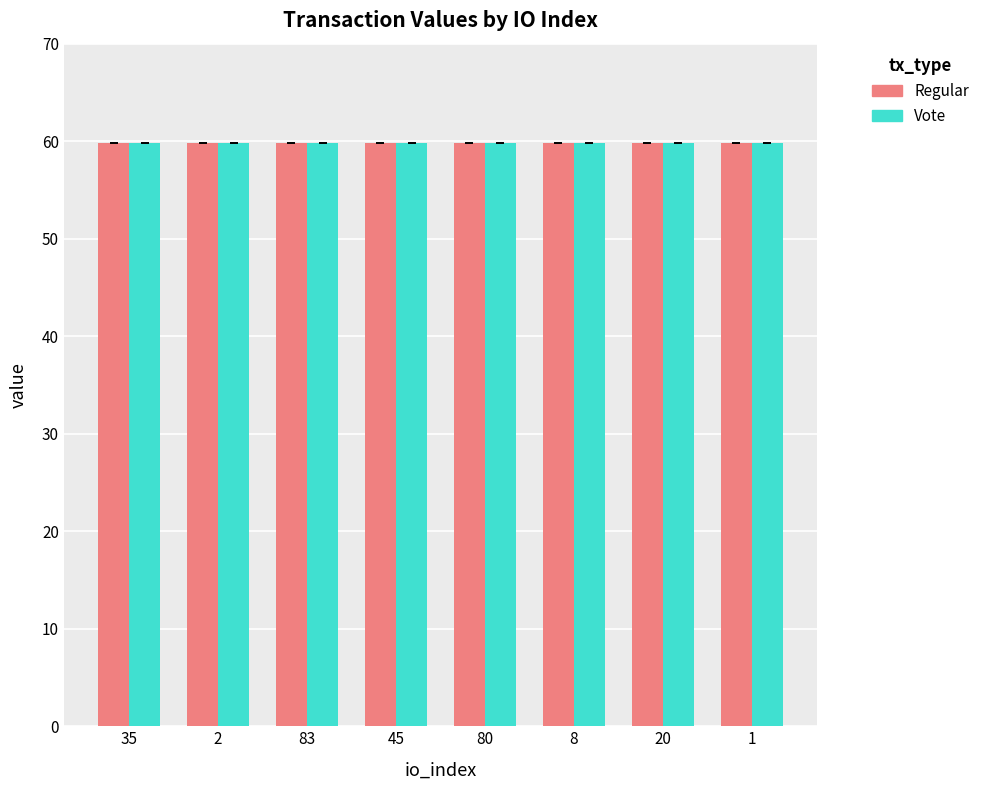

What is the sum of all Vote values?

478.6